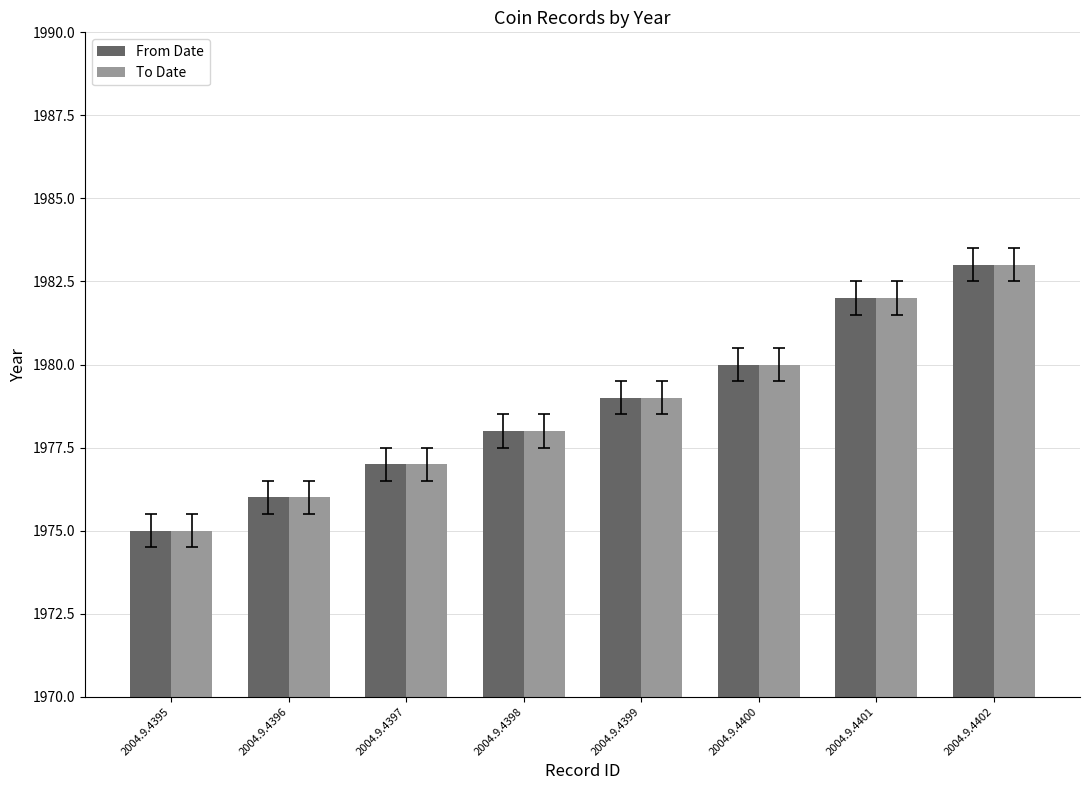

What is the difference between the maximum and second lowest values in the To Date series?

7